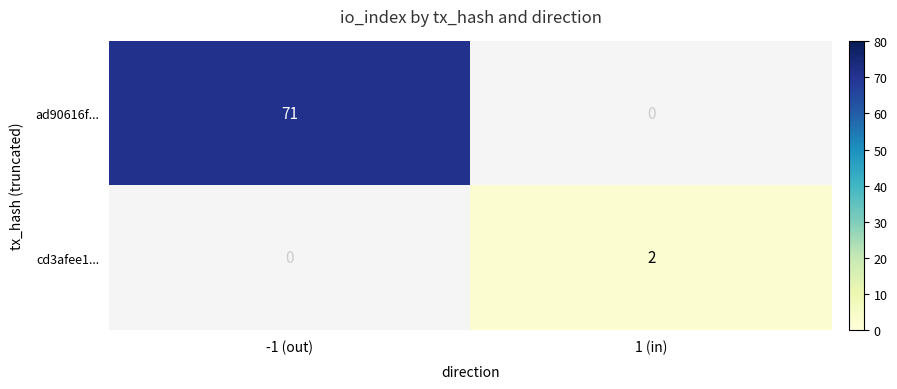

The value of cd3afee1... at 1 (in) is 2. True or false?

True